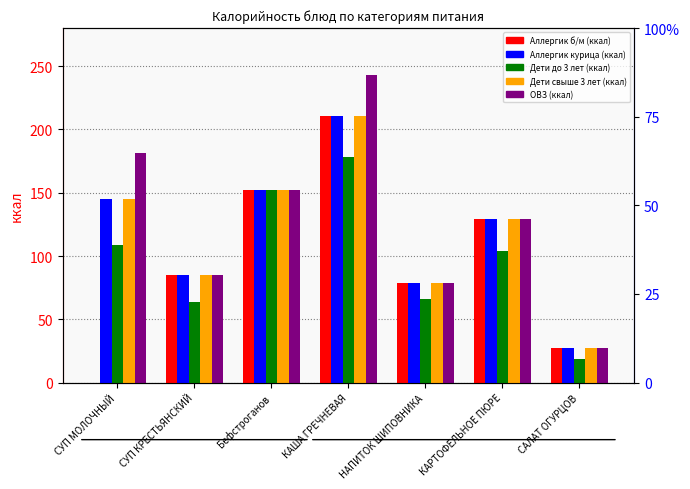

What is the difference between the maximum and minimum values in the Дети свыше 3 лет (ккал) series?

183.0